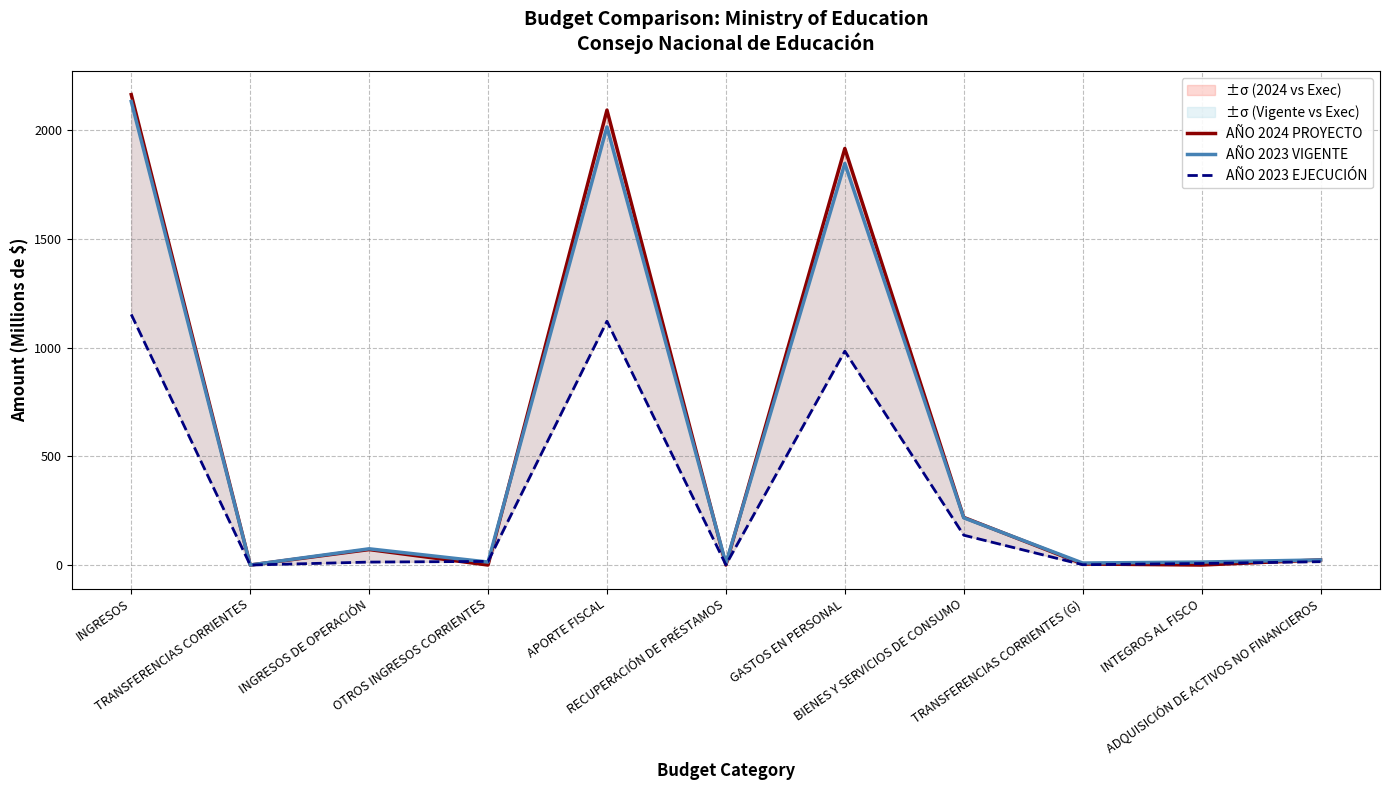

Rank the categories by AÑO 2023 VIGENTE value from highest to lowest.

INGRESOS, APORTE FISCAL, GASTOS EN PERSONAL, BIENES Y SERVICIOS DE CONSUMO, INGRESOS DE OPERACIÓN, ADQUISICIÓN DE ACTIVOS NO FINANCIEROS, INTEGROS AL FISCO, OTROS INGRESOS CORRIENTES, TRANSFERENCIAS CORRIENTES (G), RECUPERACIÓN DE PRÉSTAMOS, TRANSFERENCIAS CORRIENTES